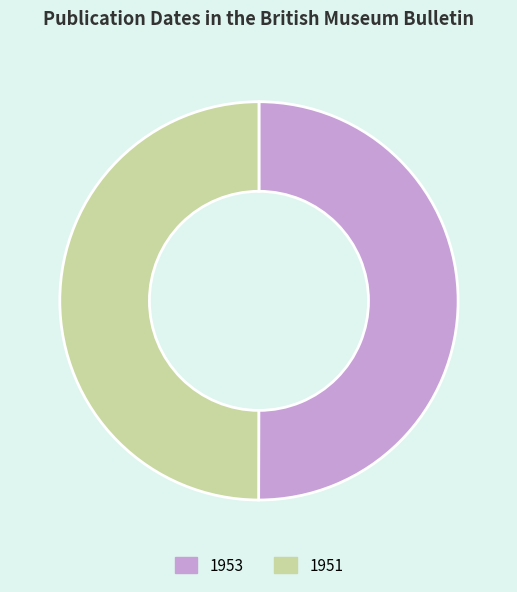

True or false: 1953 accounts for 57% of the total.

False